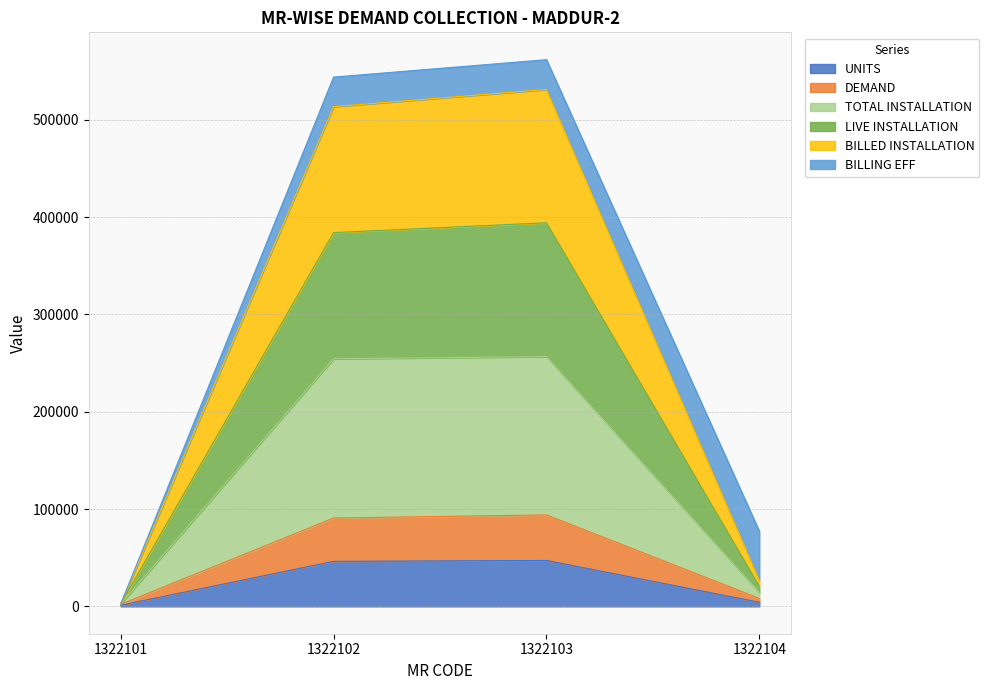

At which category is the sum across all series the highest?

1322103